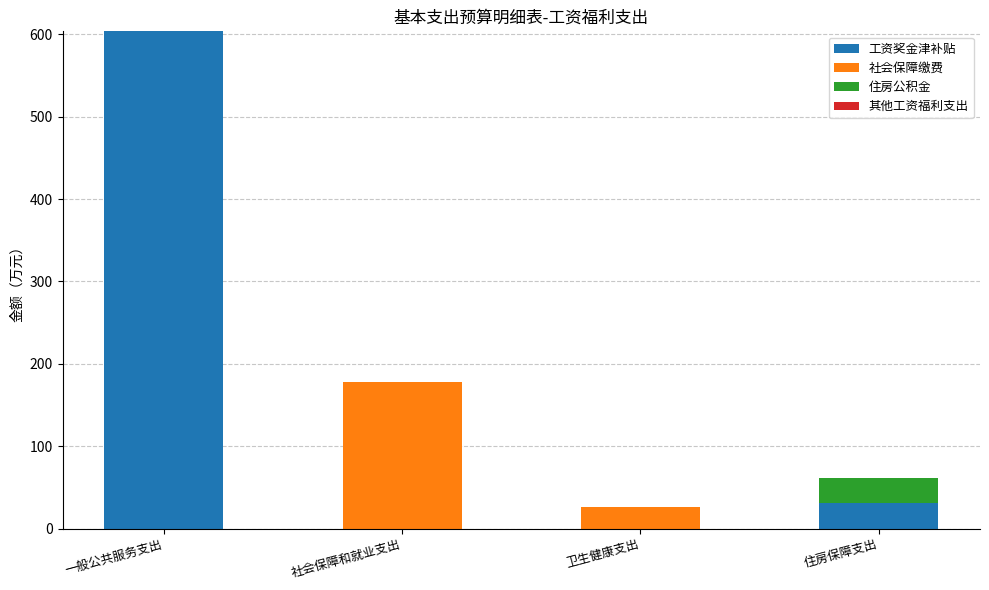

What is the total value across all series at 住房保障支出?

61.7